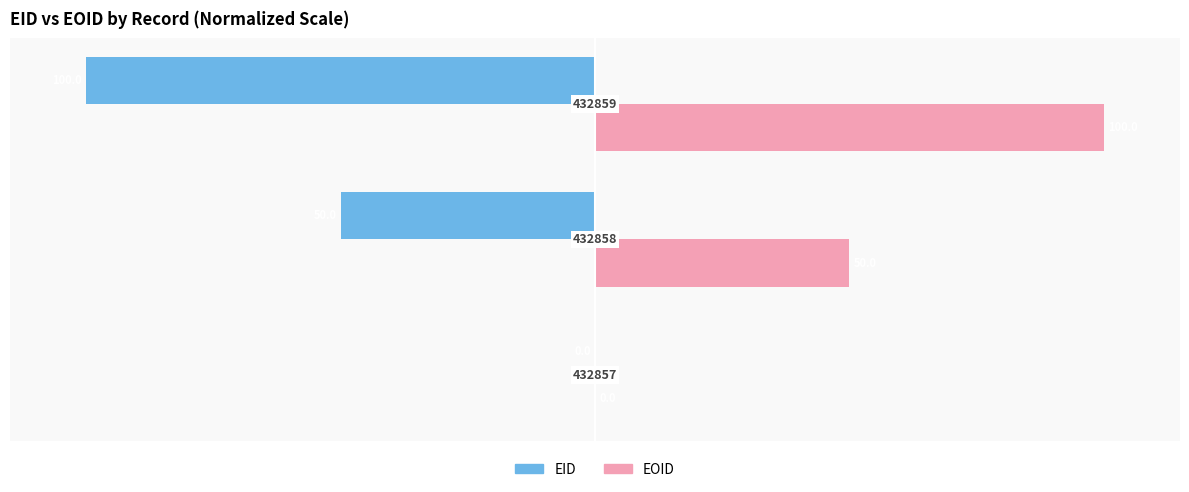

What is the sum of all EOID values?

150